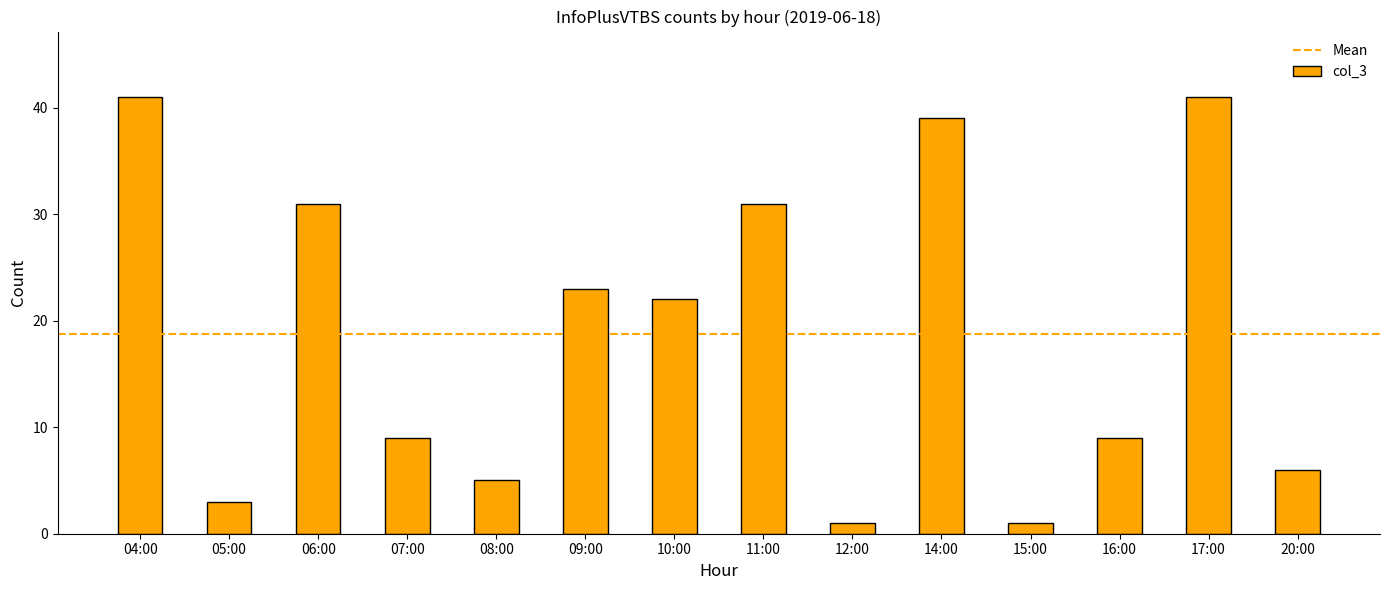

What is the average value?

19